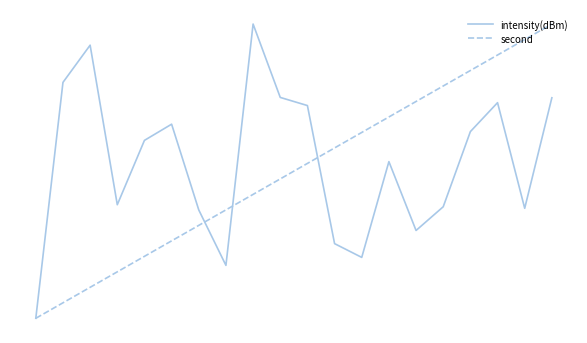

True or false: intensity(dBm) and second cross at least once.

True